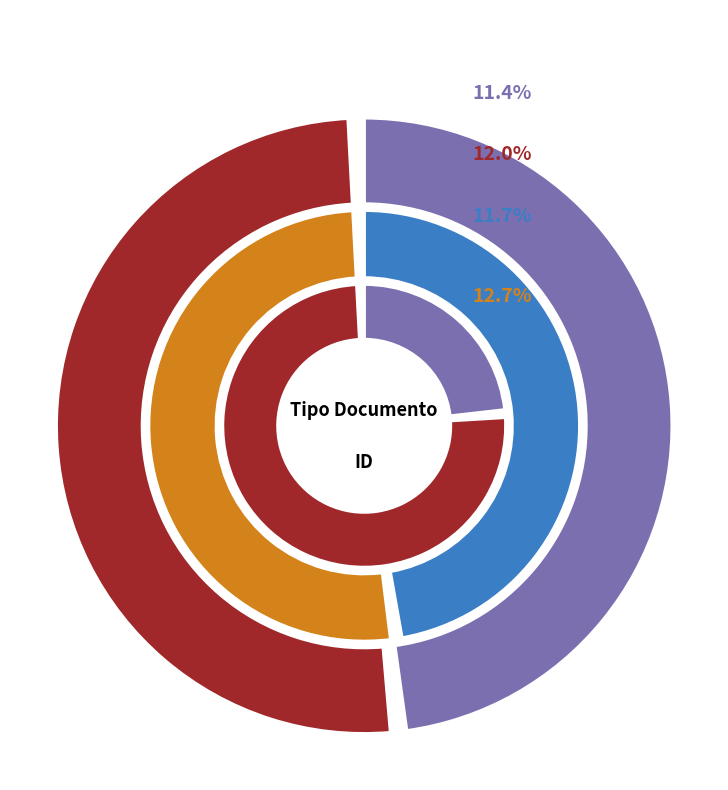

What percentage is NOT represented by Orden de Compra o Contrato?

60.1%